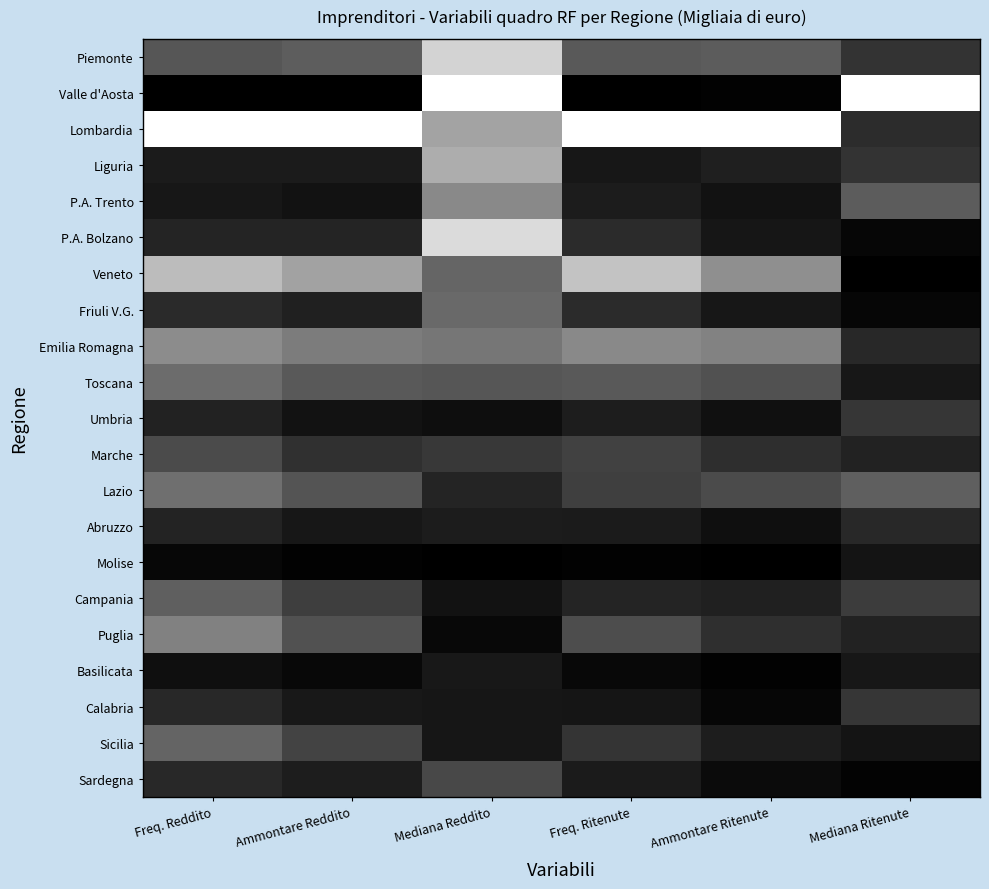

Reading right to left, extract all data points from this chart.

Piemonte: Mediana Ritenute=0.2	Ammontare Ritenute=0.4	Freq. Ritenute=0.4	Mediana Reddito=0.8	Ammontare Reddito=0.4	Freq. Reddito=0.3
Valle d'Aosta: Mediana Ritenute=1.0	Ammontare Ritenute=0.0	Freq. Ritenute=0.0	Mediana Reddito=1.0	Ammontare Reddito=0.0	Freq. Reddito=0.0
Lombardia: Mediana Ritenute=0.2	Ammontare Ritenute=1.0	Freq. Ritenute=1.0	Mediana Reddito=0.6	Ammontare Reddito=1.0	Freq. Reddito=1.0
Liguria: Mediana Ritenute=0.2	Ammontare Ritenute=0.1	Freq. Ritenute=0.1	Mediana Reddito=0.7	Ammontare Reddito=0.1	Freq. Reddito=0.1
P.A. Trento: Mediana Ritenute=0.4	Ammontare Ritenute=0.1	Freq. Ritenute=0.1	Mediana Reddito=0.5	Ammontare Reddito=0.1	Freq. Reddito=0.1
P.A. Bolzano: Mediana Ritenute=0.0	Ammontare Ritenute=0.1	Freq. Ritenute=0.2	Mediana Reddito=0.9	Ammontare Reddito=0.1	Freq. Reddito=0.1
Veneto: Mediana Ritenute=0.0	Ammontare Ritenute=0.6	Freq. Ritenute=0.8	Mediana Reddito=0.4	Ammontare Reddito=0.6	Freq. Reddito=0.7
Friuli V.G.: Mediana Ritenute=0.0	Ammontare Ritenute=0.1	Freq. Ritenute=0.2	Mediana Reddito=0.4	Ammontare Reddito=0.1	Freq. Reddito=0.2
Emilia Romagna: Mediana Ritenute=0.2	Ammontare Ritenute=0.5	Freq. Ritenute=0.5	Mediana Reddito=0.5	Ammontare Reddito=0.5	Freq. Reddito=0.5
Toscana: Mediana Ritenute=0.1	Ammontare Ritenute=0.3	Freq. Ritenute=0.4	Mediana Reddito=0.3	Ammontare Reddito=0.4	Freq. Reddito=0.4
Umbria: Mediana Ritenute=0.2	Ammontare Ritenute=0.1	Freq. Ritenute=0.1	Mediana Reddito=0.1	Ammontare Reddito=0.1	Freq. Reddito=0.1
Marche: Mediana Ritenute=0.1	Ammontare Ritenute=0.2	Freq. Ritenute=0.3	Mediana Reddito=0.2	Ammontare Reddito=0.2	Freq. Reddito=0.3
Lazio: Mediana Ritenute=0.4	Ammontare Ritenute=0.3	Freq. Ritenute=0.2	Mediana Reddito=0.1	Ammontare Reddito=0.3	Freq. Reddito=0.4
Abruzzo: Mediana Ritenute=0.2	Ammontare Ritenute=0.1	Freq. Ritenute=0.1	Mediana Reddito=0.1	Ammontare Reddito=0.1	Freq. Reddito=0.1
Molise: Mediana Ritenute=0.1	Ammontare Ritenute=0.0	Freq. Ritenute=0.0	Mediana Reddito=0.0	Ammontare Reddito=0.0	Freq. Reddito=0.0
Campania: Mediana Ritenute=0.2	Ammontare Ritenute=0.1	Freq. Ritenute=0.1	Mediana Reddito=0.1	Ammontare Reddito=0.2	Freq. Reddito=0.4
Puglia: Mediana Ritenute=0.1	Ammontare Ritenute=0.2	Freq. Ritenute=0.3	Mediana Reddito=0.0	Ammontare Reddito=0.3	Freq. Reddito=0.5
Basilicata: Mediana Ritenute=0.1	Ammontare Ritenute=0.0	Freq. Ritenute=0.0	Mediana Reddito=0.1	Ammontare Reddito=0.0	Freq. Reddito=0.1
Calabria: Mediana Ritenute=0.2	Ammontare Ritenute=0.0	Freq. Ritenute=0.1	Mediana Reddito=0.1	Ammontare Reddito=0.1	Freq. Reddito=0.2
Sicilia: Mediana Ritenute=0.1	Ammontare Ritenute=0.1	Freq. Ritenute=0.2	Mediana Reddito=0.1	Ammontare Reddito=0.3	Freq. Reddito=0.4
Sardegna: Mediana Ritenute=0.0	Ammontare Ritenute=0.0	Freq. Ritenute=0.1	Mediana Reddito=0.3	Ammontare Reddito=0.1	Freq. Reddito=0.2